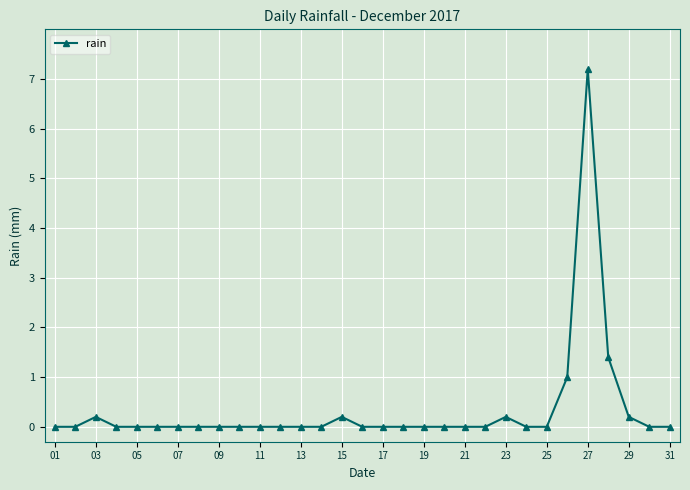

What is the average value?

0.3